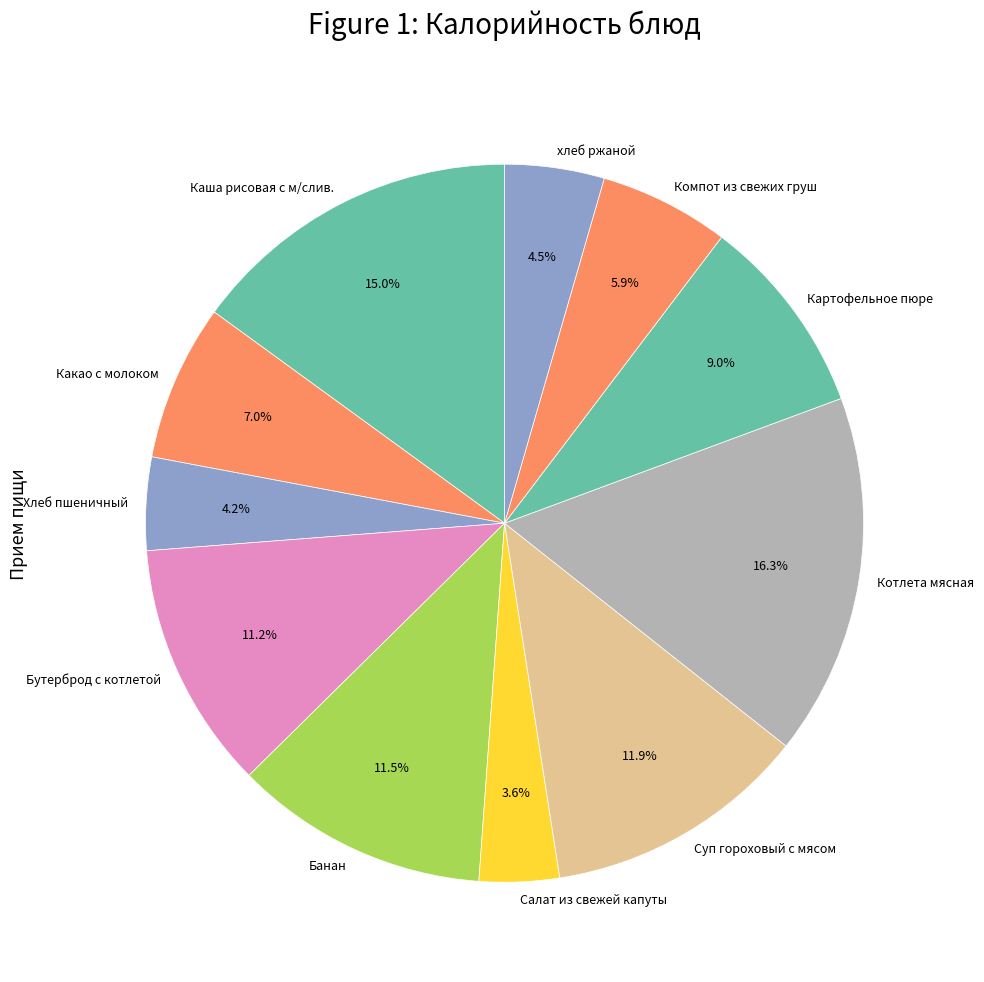

Approximately how many times larger is the value at Бутерброд с котлетой compared to Компот из свежих груш?

1.9